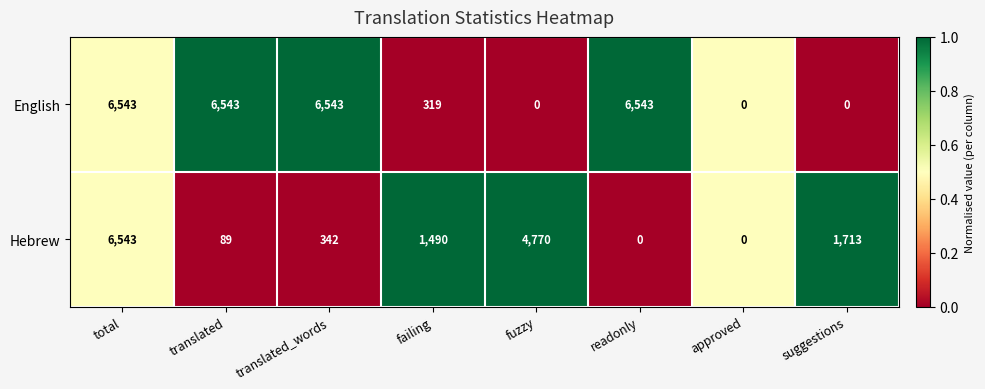

Is the value of Hebrew at translated greater than the value of English at total?

No